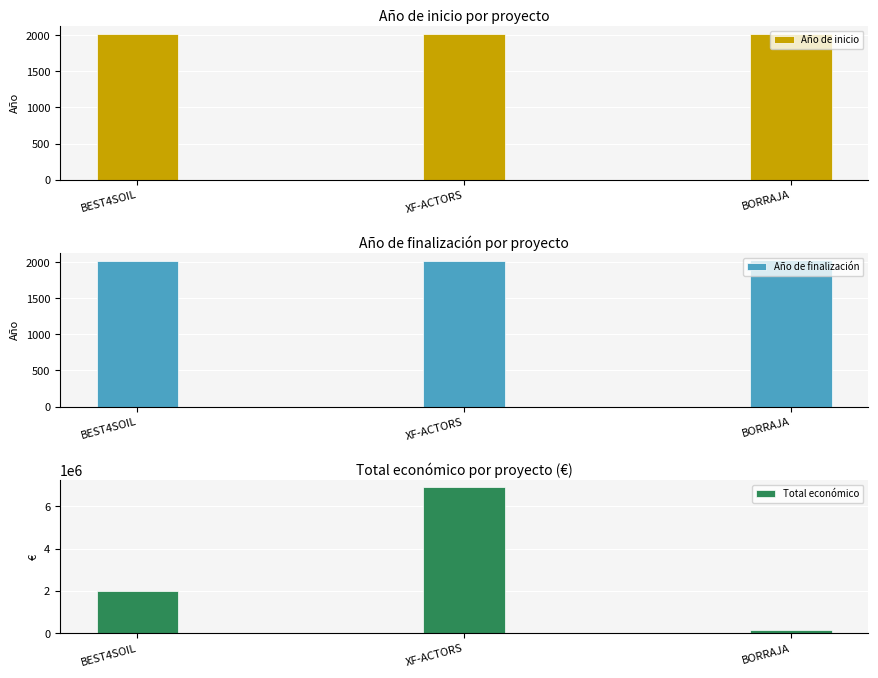

What is the difference between the Total económico values at XF-ACTORS and BORRAJA?

6753000